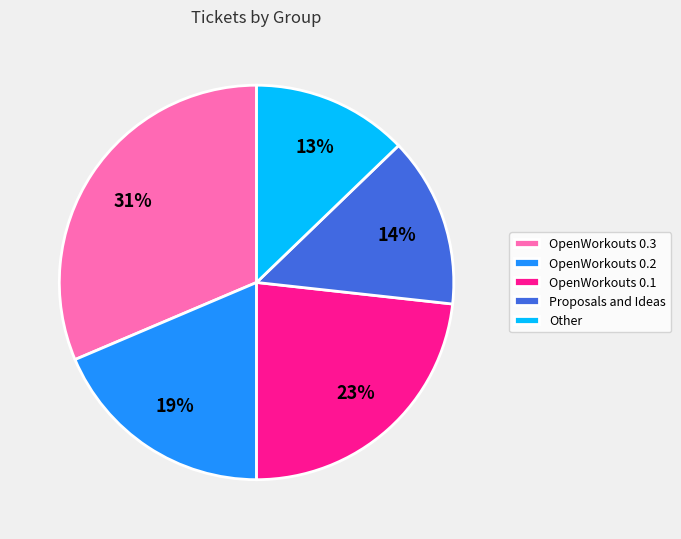

Which slice is the smallest?

Other